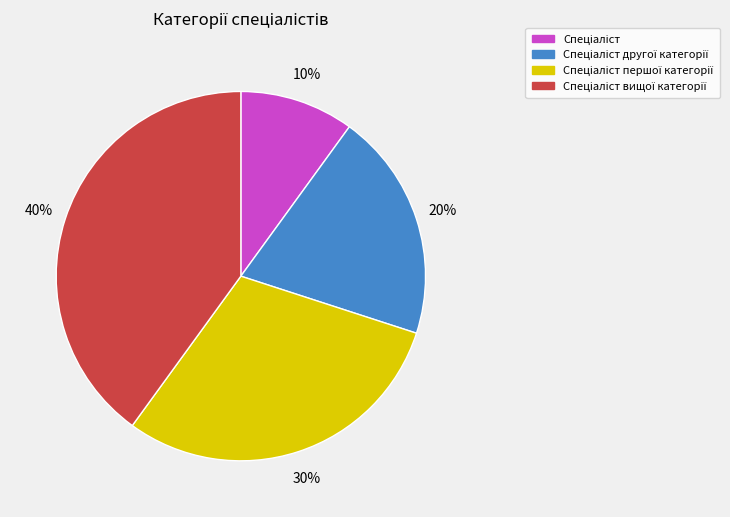

To the nearest percent, what is the difference between the largest and smallest slice percentages?

30%